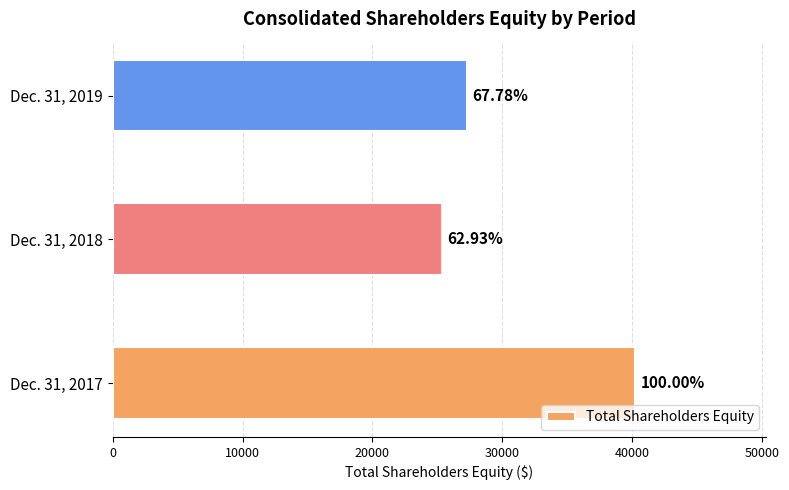

Does the chart contain any negative values?

No